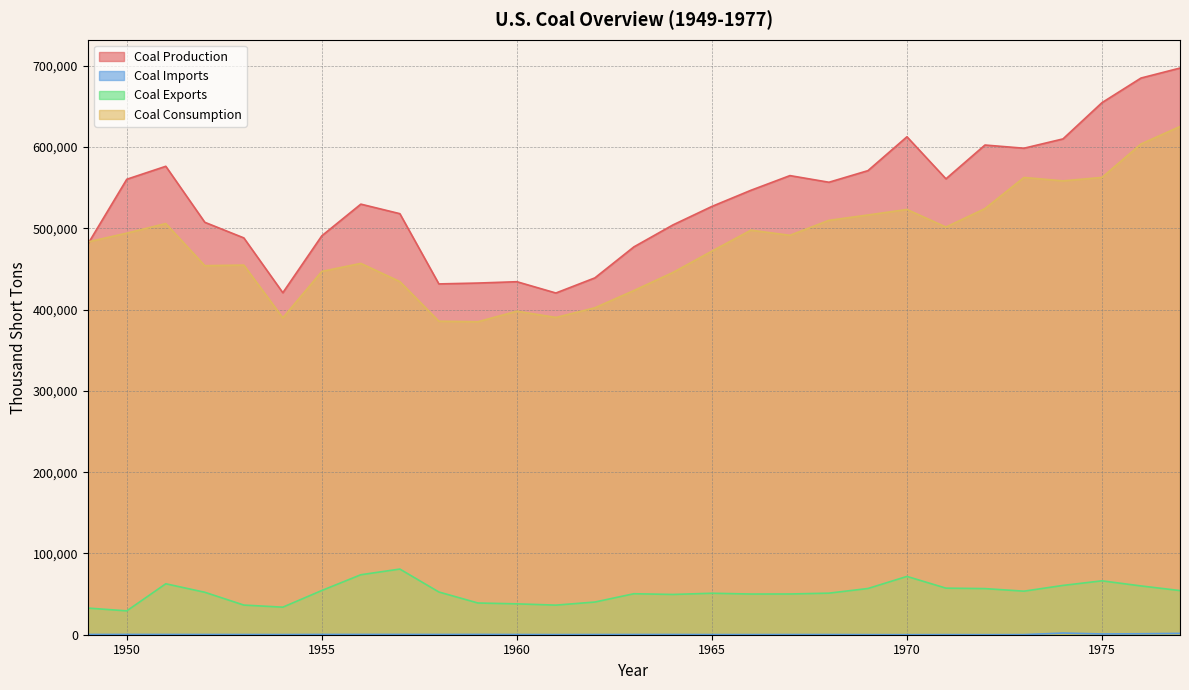

At how many categories does at least one series exceed 681503?

2